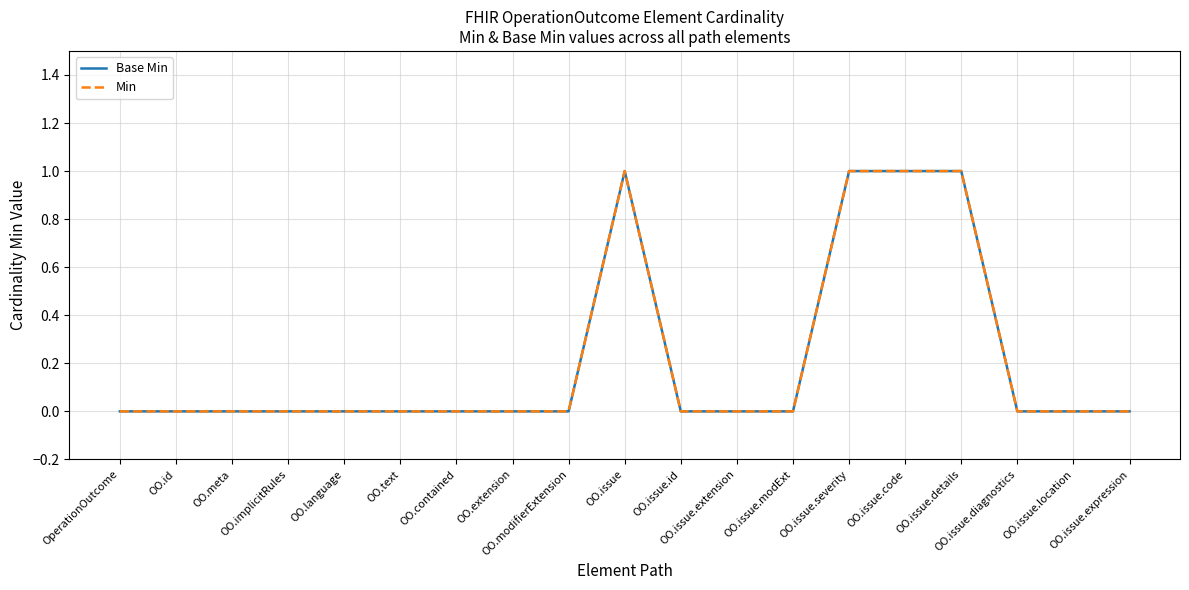

Which series has the largest range (max minus min)?

Base Min